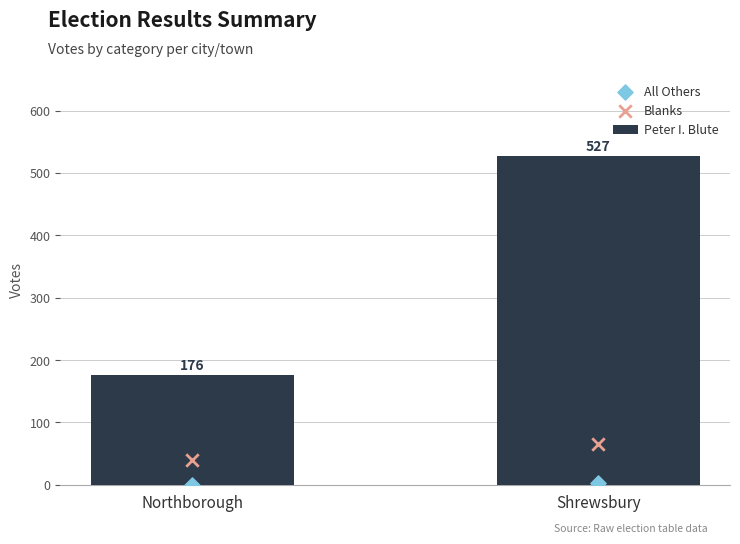

At how many categories does at least one series exceed 515?

1